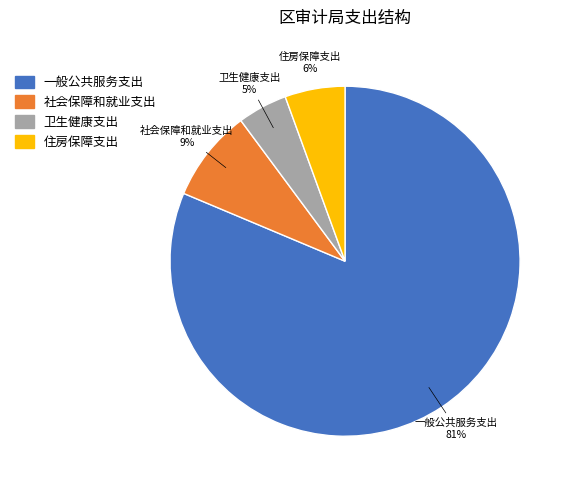

What is the smallest slice in the pie chart?

卫生健康支出